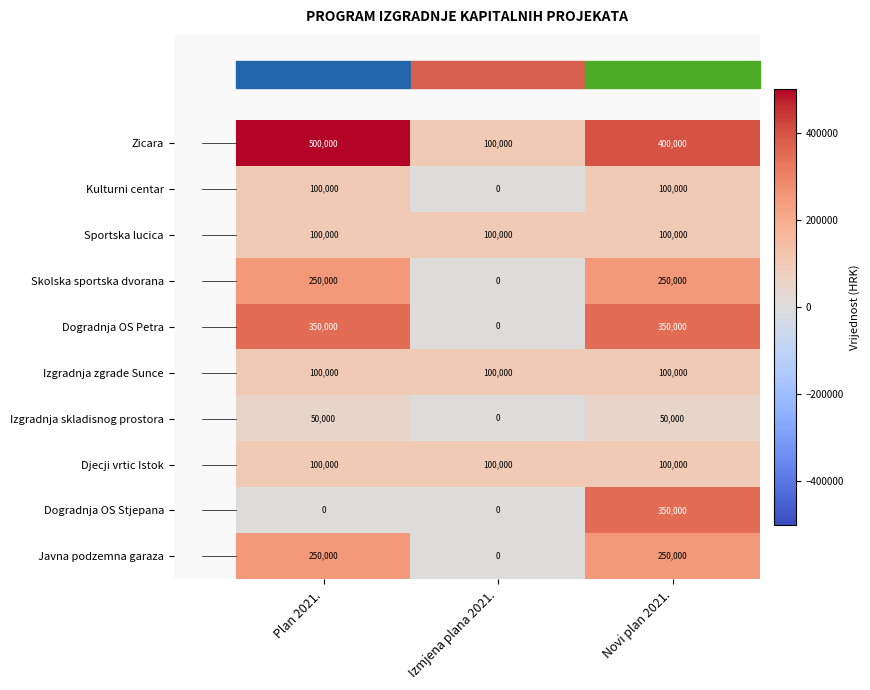

What is the difference between the Zicara values at Plan 2021. and Izmjena plana 2021.?

400000